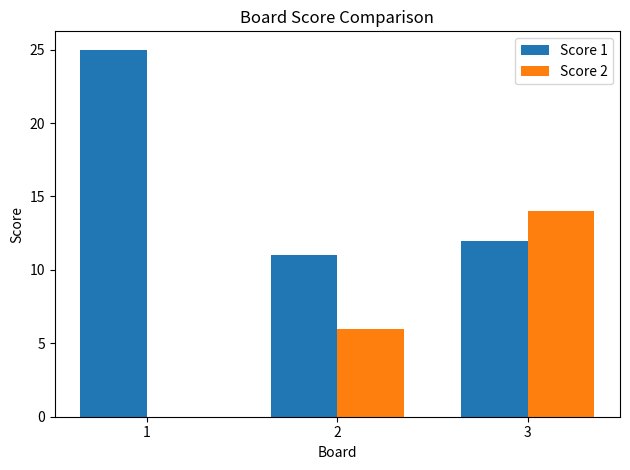

At which label is Score 1 closest to 18?

3